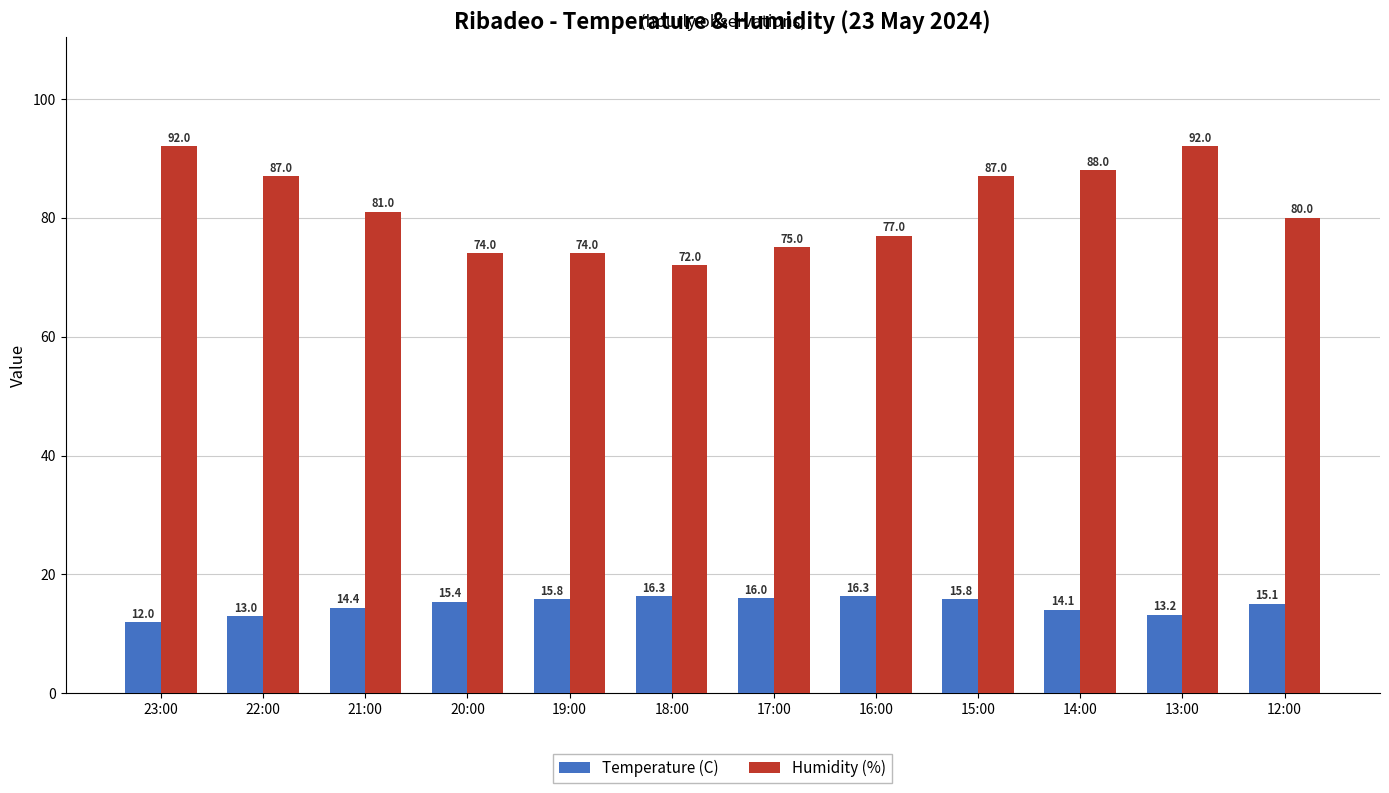

What is the total value across all series at 23:00?

104.0